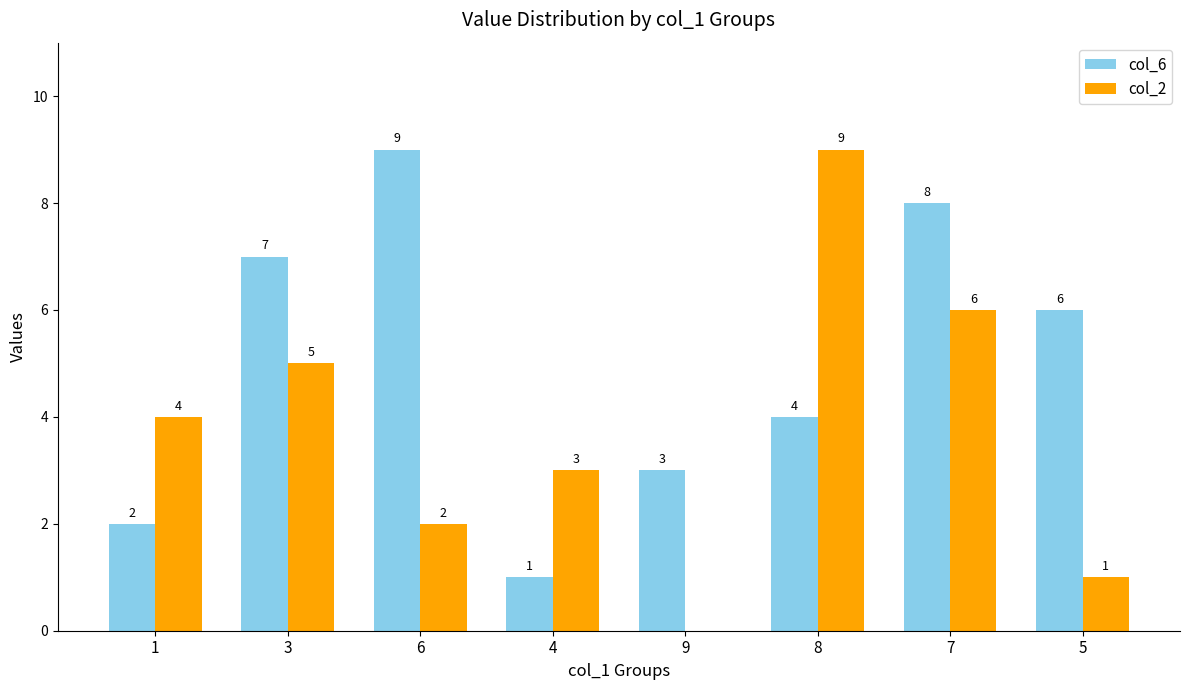

What is the sum of all col_6 values?

40